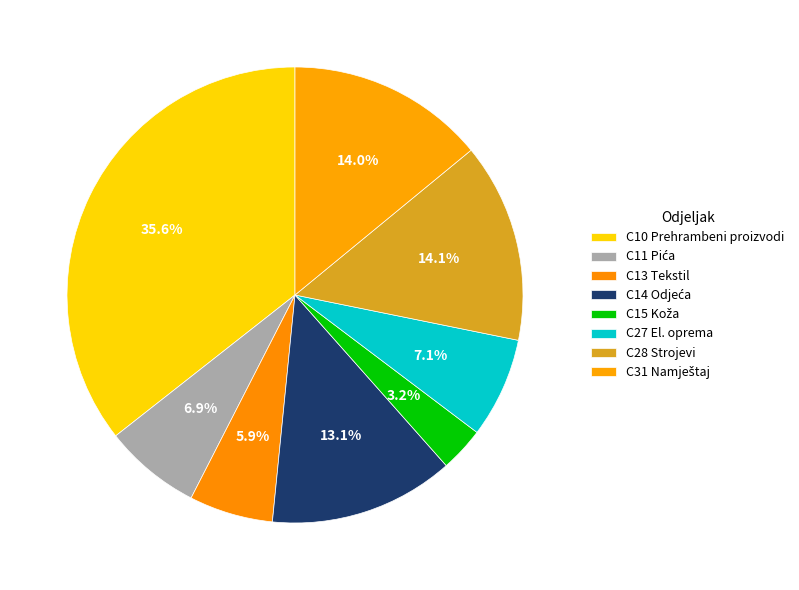

How many segments does this pie chart have?

8